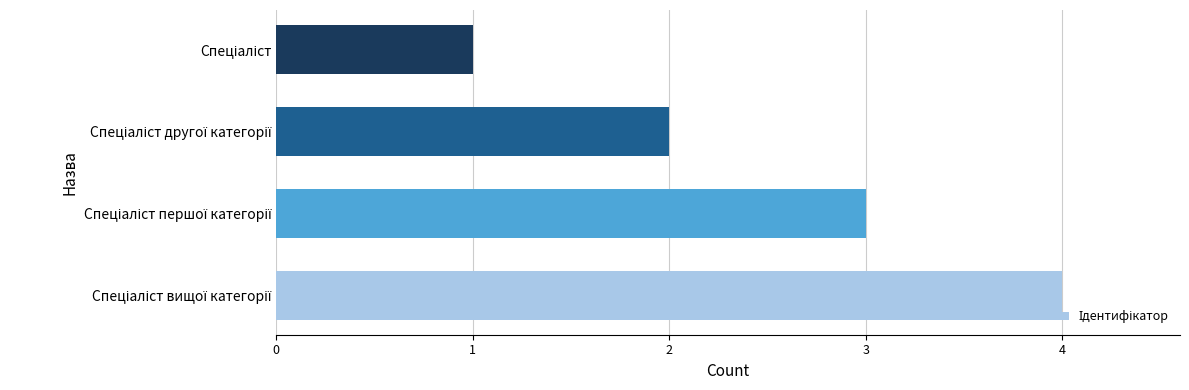

What is the sum of all values?

10